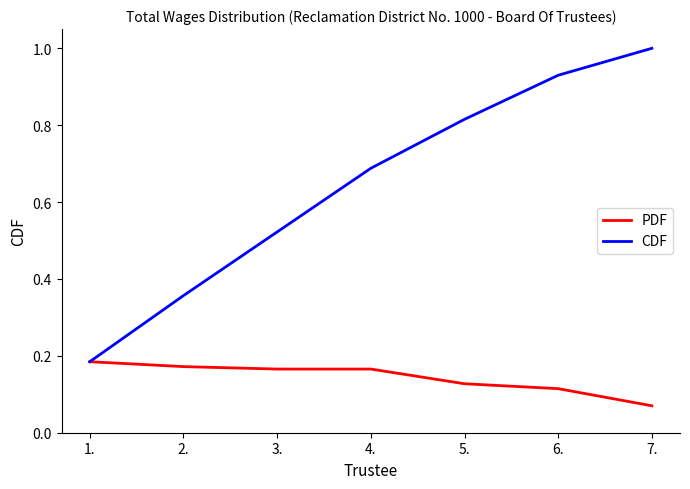

How many lines are shown in the chart?

2